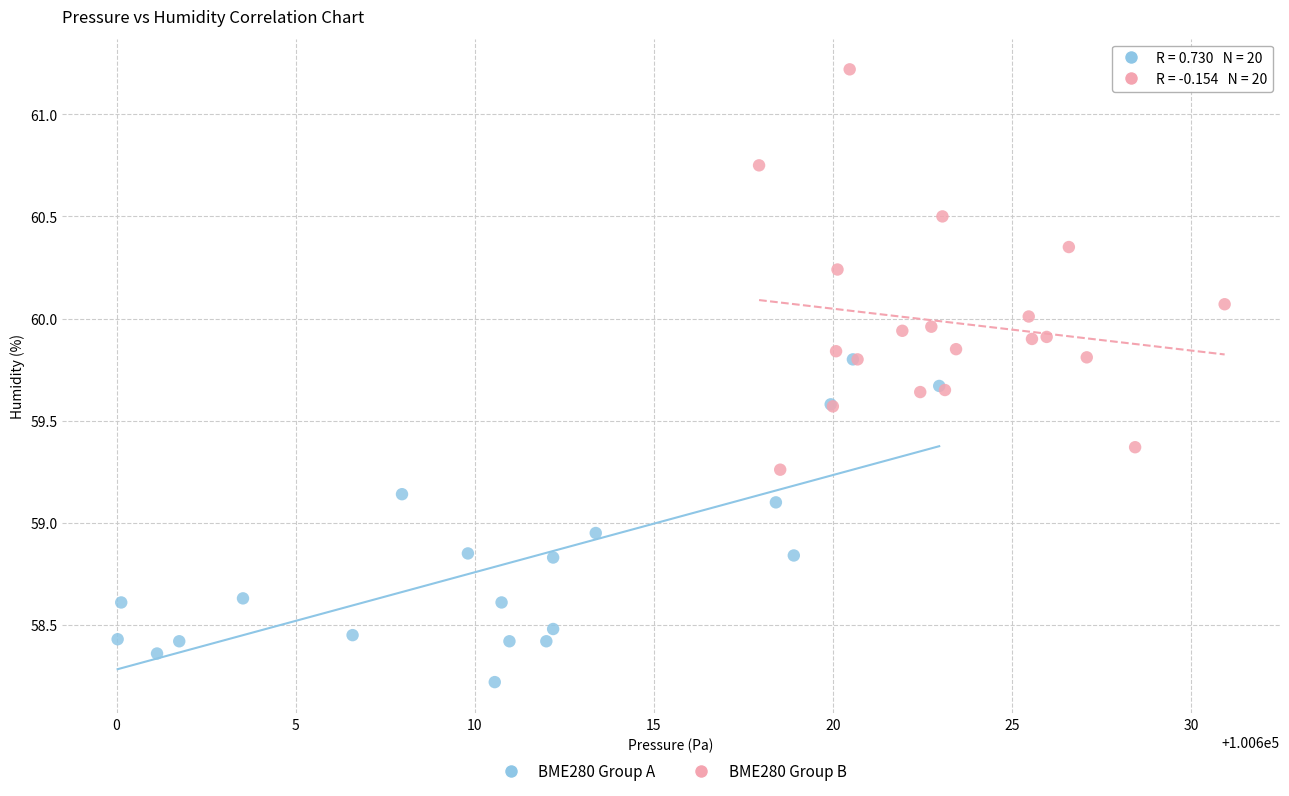

Which series has the largest Y range (max minus min)?

BME280 Group B